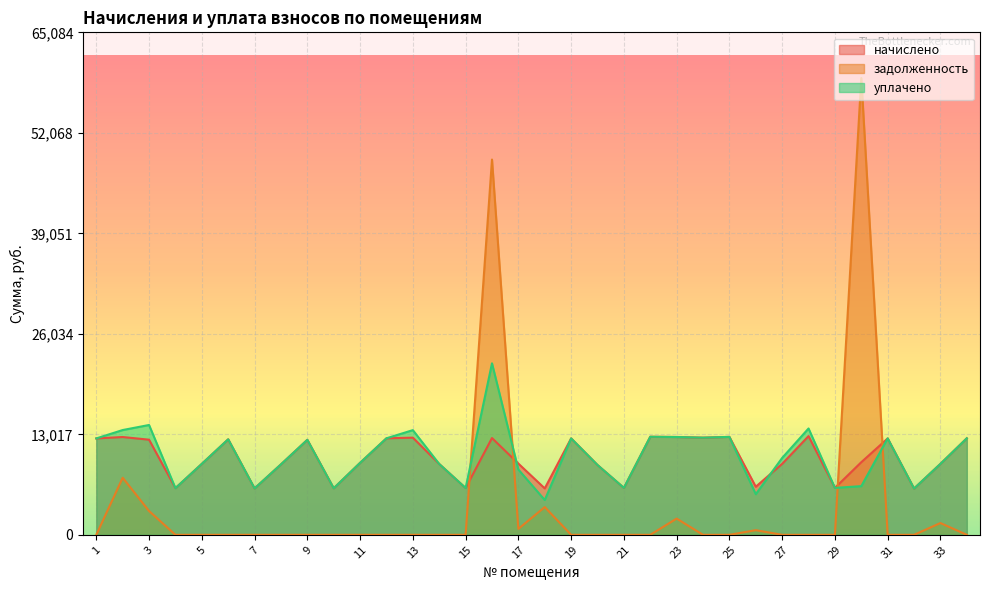

The задолженность series shows -24161.2 at 10. True or false?

False